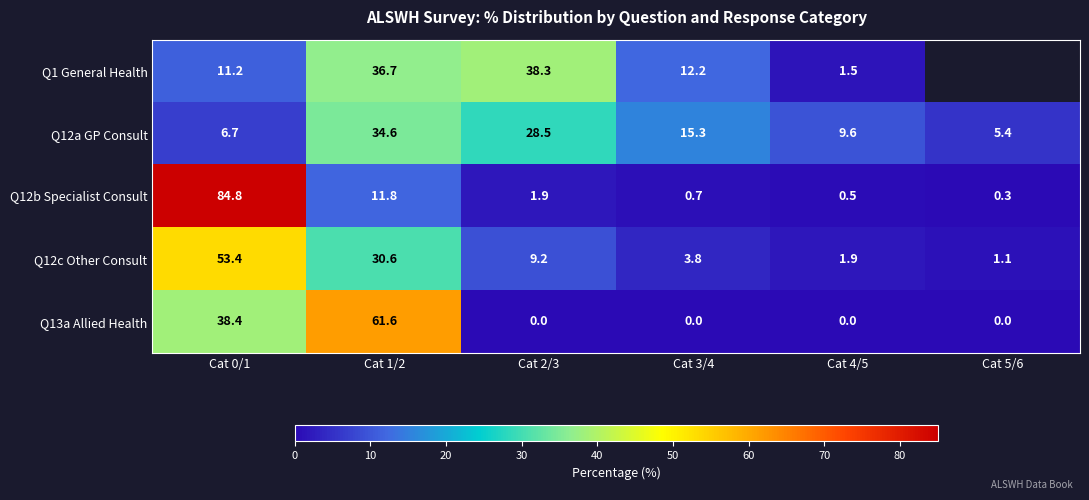

Where is Q12c Other Consult nearest to the value 27?

Cat 1/2